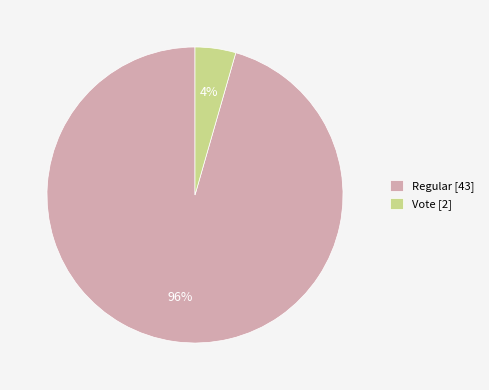

Which slice is the largest?

Regular